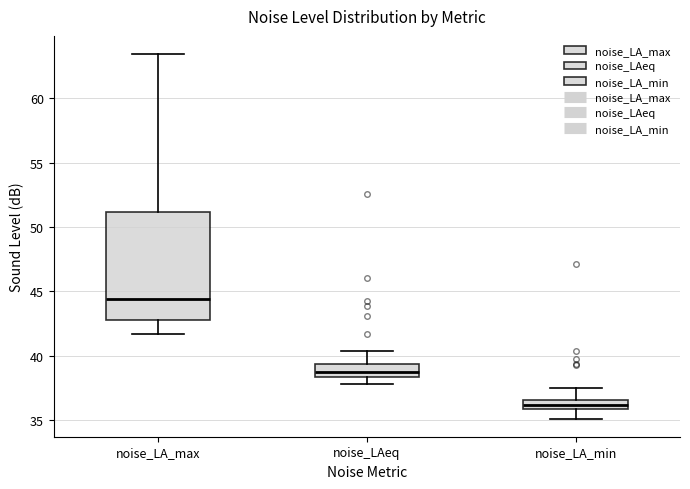

Which box's median line is the highest?

noise_LA_max